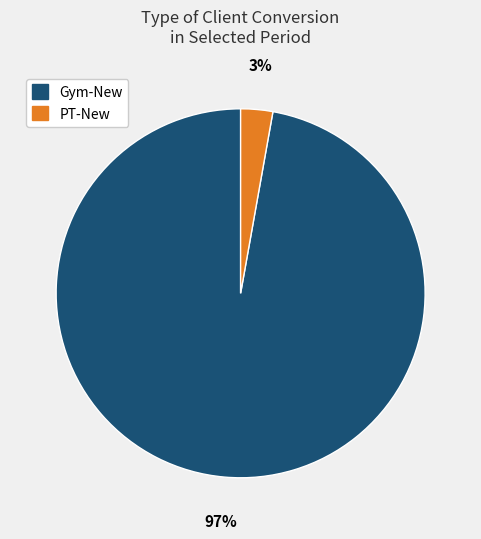

Between Gym-New and PT-New, which is larger?

Gym-New